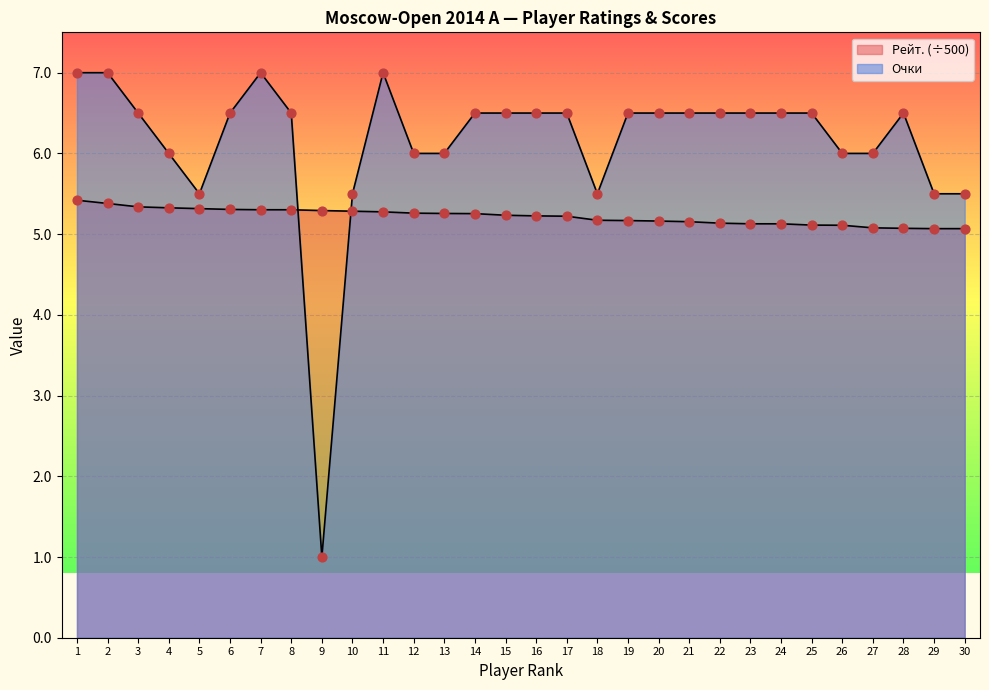

What is the total value across all series at 23?

11.6